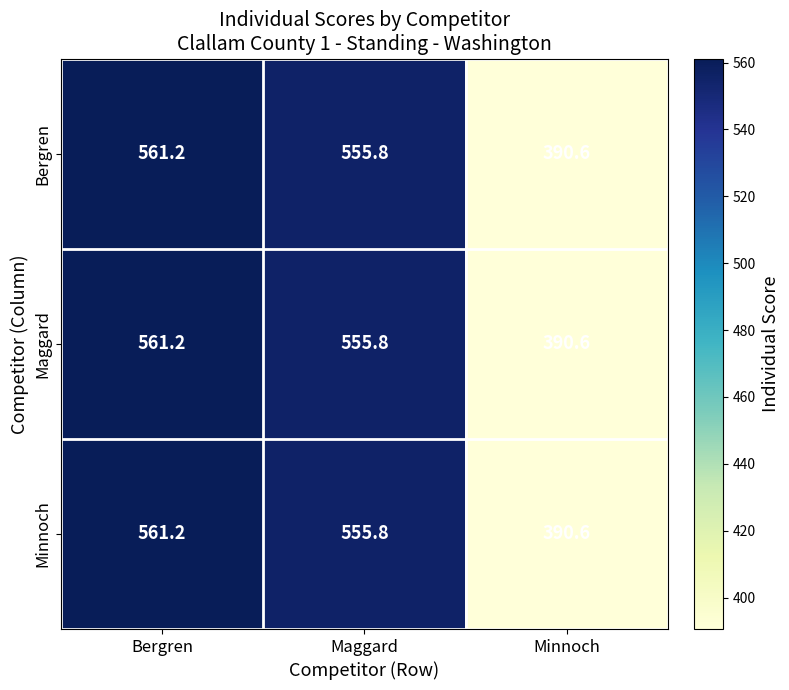

Which category has the highest value across all series?

Bergren